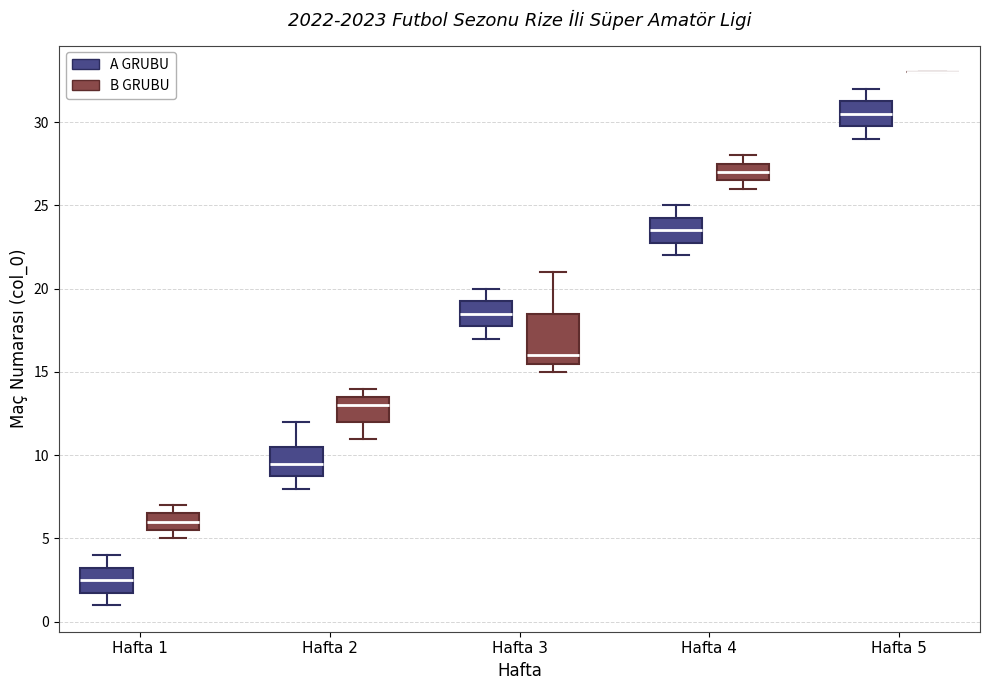

Reading left to right, transcribe this box plot: for each box, give where its median line is, the range the box spans, and where its two whiskers end, as read against the y-axis. The values are not printed on the chart, so give them approximately, as read against the axis.

Hafta 1 (A GRUBU): median 2.5, box 2.0 to 3.5, whiskers 1.0 to 4.0
Hafta 1 (B GRUBU): median 6.0, box 5.5 to 6.5, whiskers 5.0 to 7.0
Hafta 2 (A GRUBU): median 9.5, box 9.0 to 10.5, whiskers 8.0 to 12.0
Hafta 2 (B GRUBU): median 13.0, box 12.0 to 13.5, whiskers 11.0 to 14.0
Hafta 3 (A GRUBU): median 18.5, box 18.0 to 19.5, whiskers 17.0 to 20.0
Hafta 3 (B GRUBU): median 16.0, box 15.5 to 18.5, whiskers 15.0 to 21.0
Hafta 4 (A GRUBU): median 23.5, box 23.0 to 24.5, whiskers 22.0 to 25.0
Hafta 4 (B GRUBU): median 27.0, box 26.5 to 27.5, whiskers 26.0 to 28.0
Hafta 5 (A GRUBU): median 30.5, box 30.0 to 31.5, whiskers 29.0 to 32.0
Hafta 5 (B GRUBU): box collapsed to a line at 33.0, whiskers 33.0 to 33.0